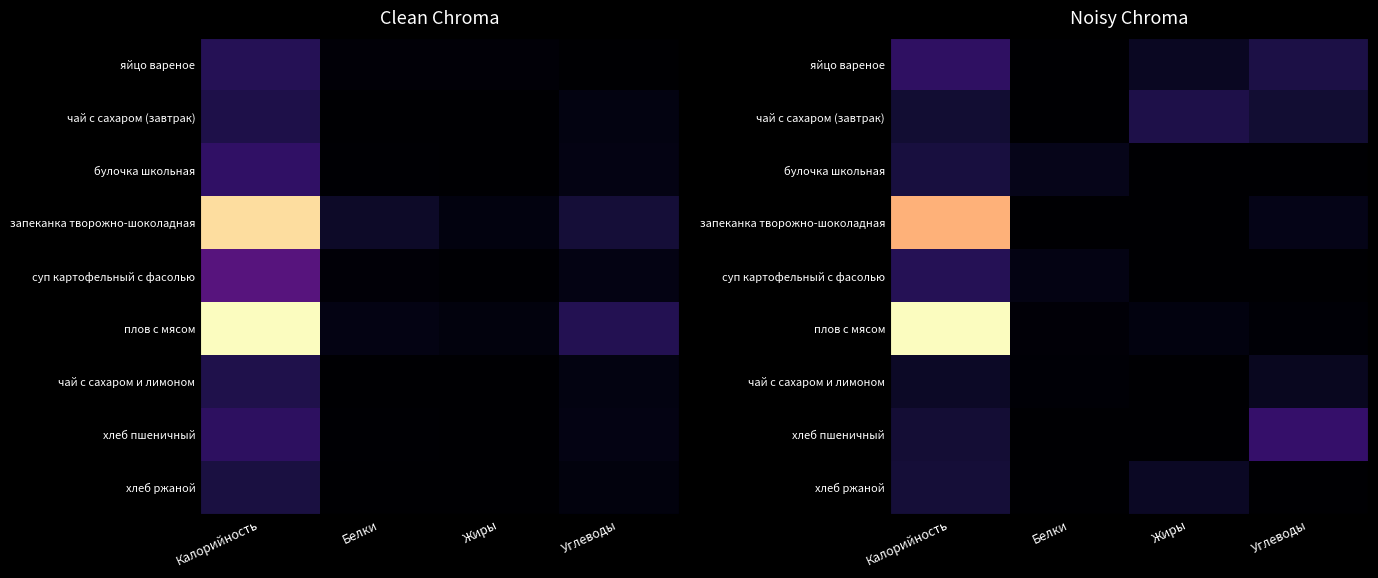

What is the sum of the хлеб ржаной values at Белки and Калорийность?

49.5